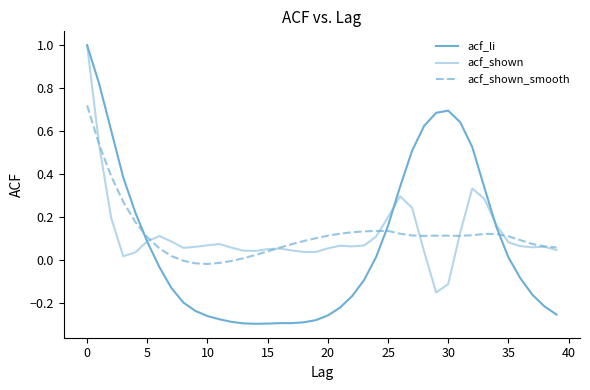

List the series in order of their peak value, lowest first.

acf_shown_smooth, acf_li, acf_shown